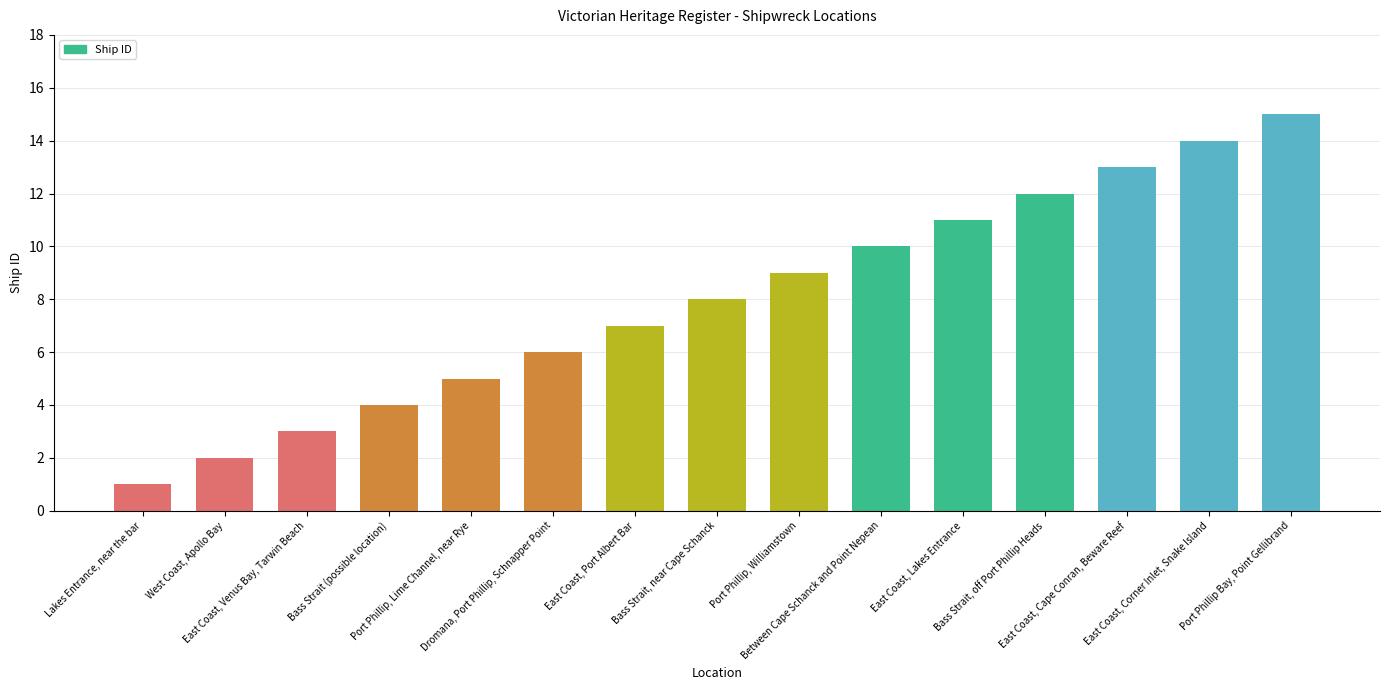

Reading left to right, what are all the values shown in this chart?

Lakes Entrance, near the bar=1	West Coast, Apollo Bay=2	East Coast, Venus Bay, Tarwin Beach=3	Bass Strait (possible location)=4	Port Phillip, Lime Channel, near Rye=5	Dromana, Port Phillip, Schnapper Point=6	East Coast, Port Albert Bar=7	Bass Strait, near Cape Schanck=8	Port Phillip, Williamstown=9	Between Cape Schanck and Point Nepean=10	East Coast, Lakes Entrance=11	Bass Strait, off Port Phillip Heads=12	East Coast, Cape Conran, Beware Reef=13	East Coast, Corner Inlet, Snake Island=14	Port Phillip Bay, Point Gellibrand=15